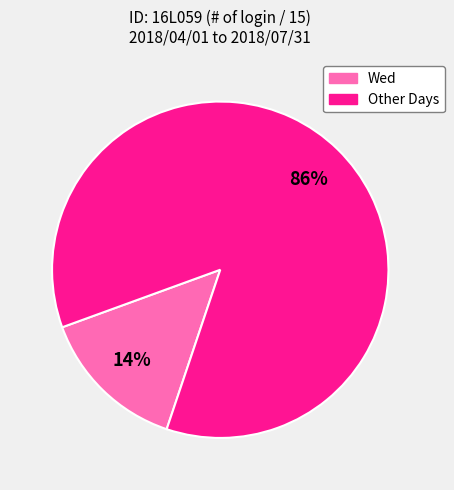

Is there a majority slice in this chart?

Yes